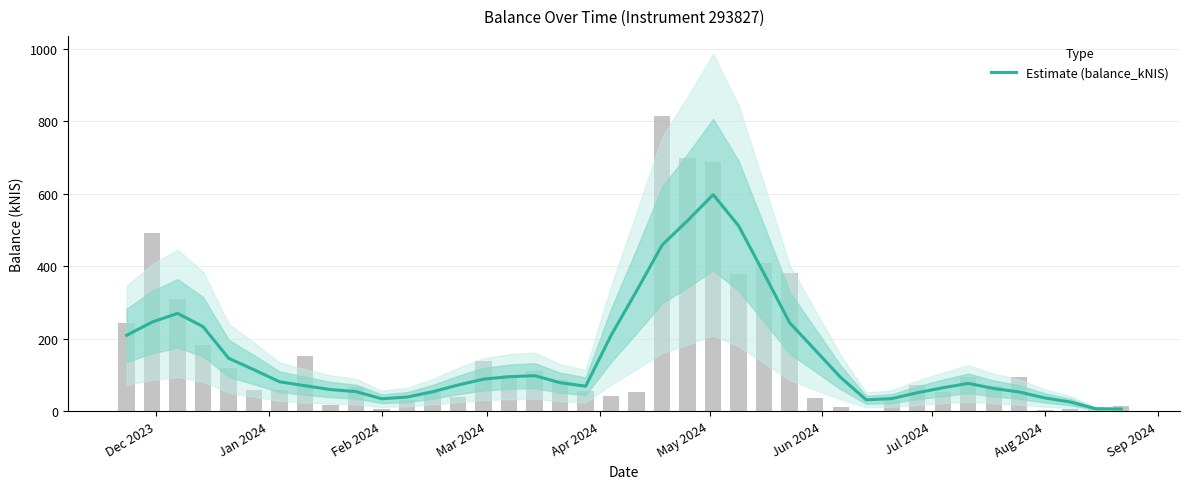

What is the greatest value displayed?

598.0